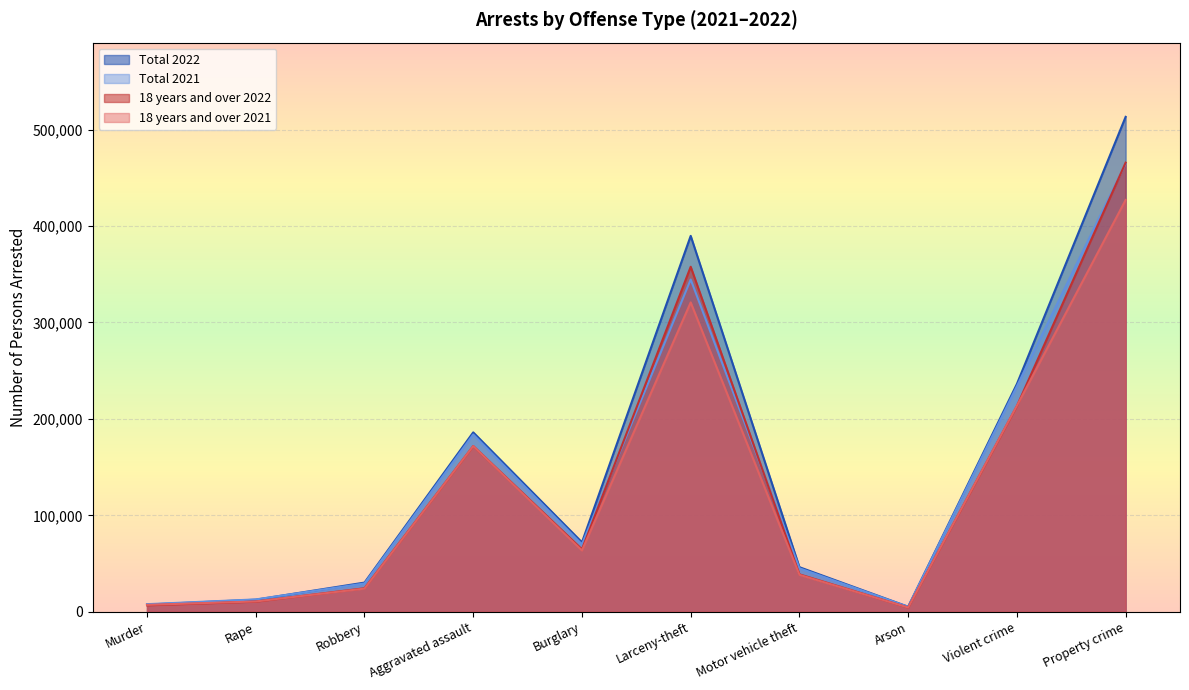

Which series has the widest spread of values?

Total 2022